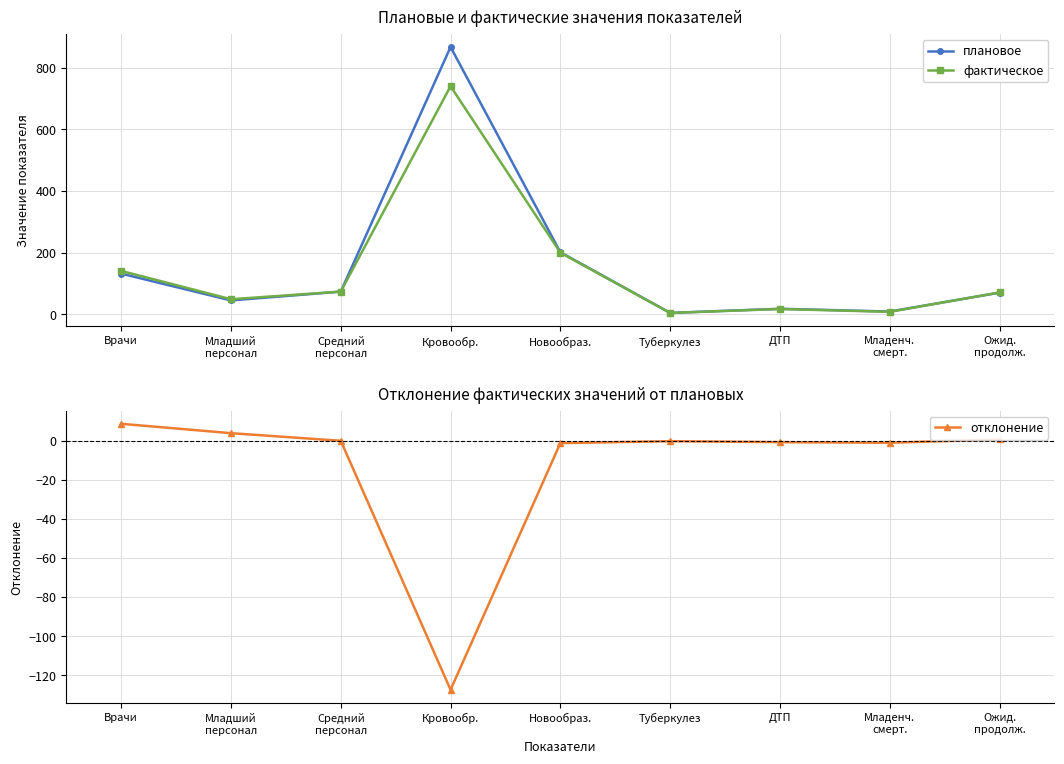

True or false: плановое and отклонение cross at least once.

False